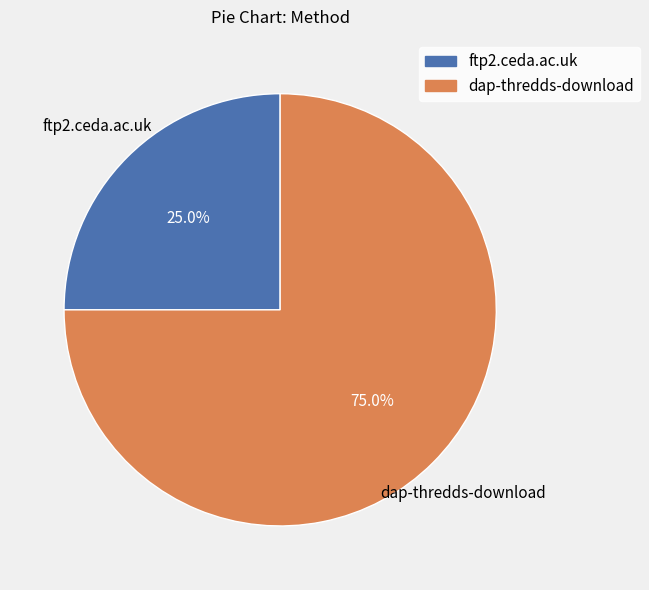

How many slices are in this pie chart?

2